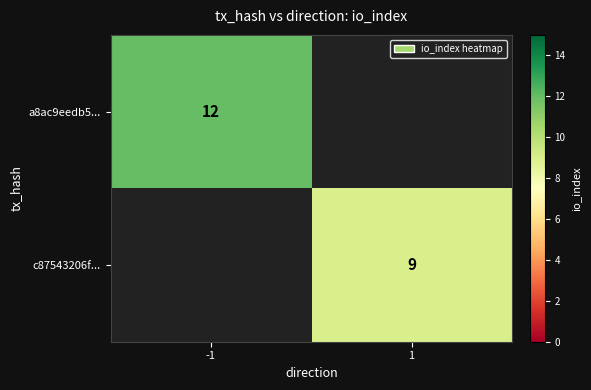

True or false: c87543206f... has a value of 15.2 at 1.

False